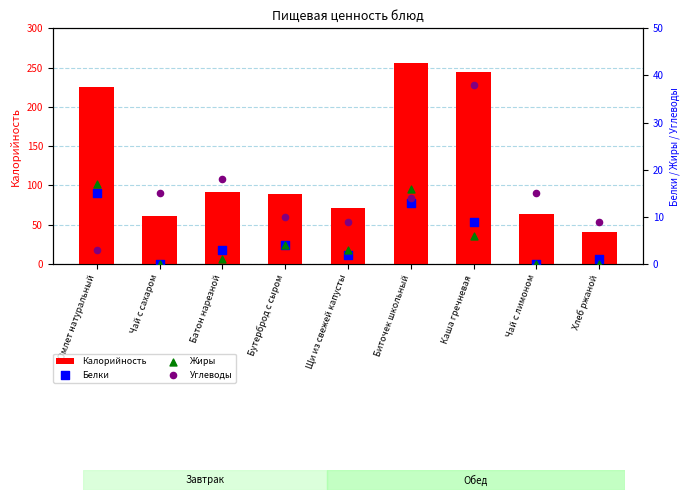

Which series reaches the maximum Y coordinate?

Калорийность